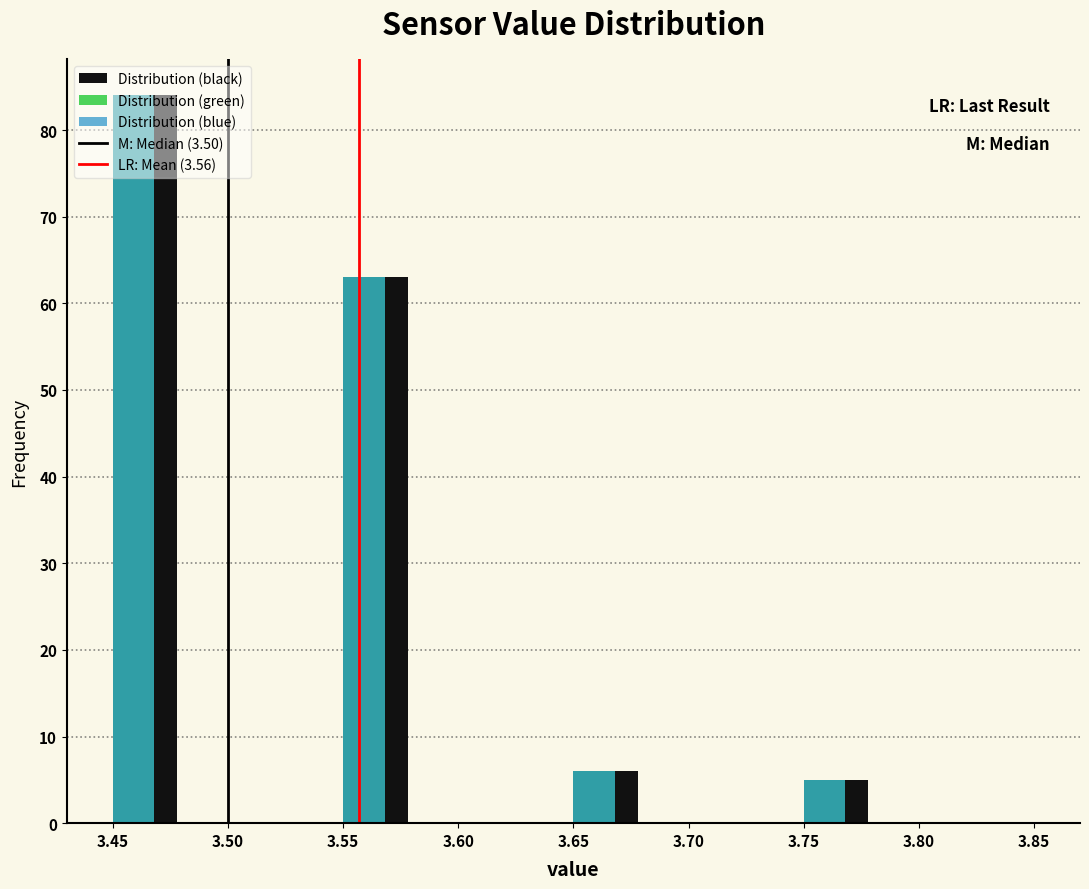

What is the difference between the maximum and minimum values in the Distribution (black) series?

79